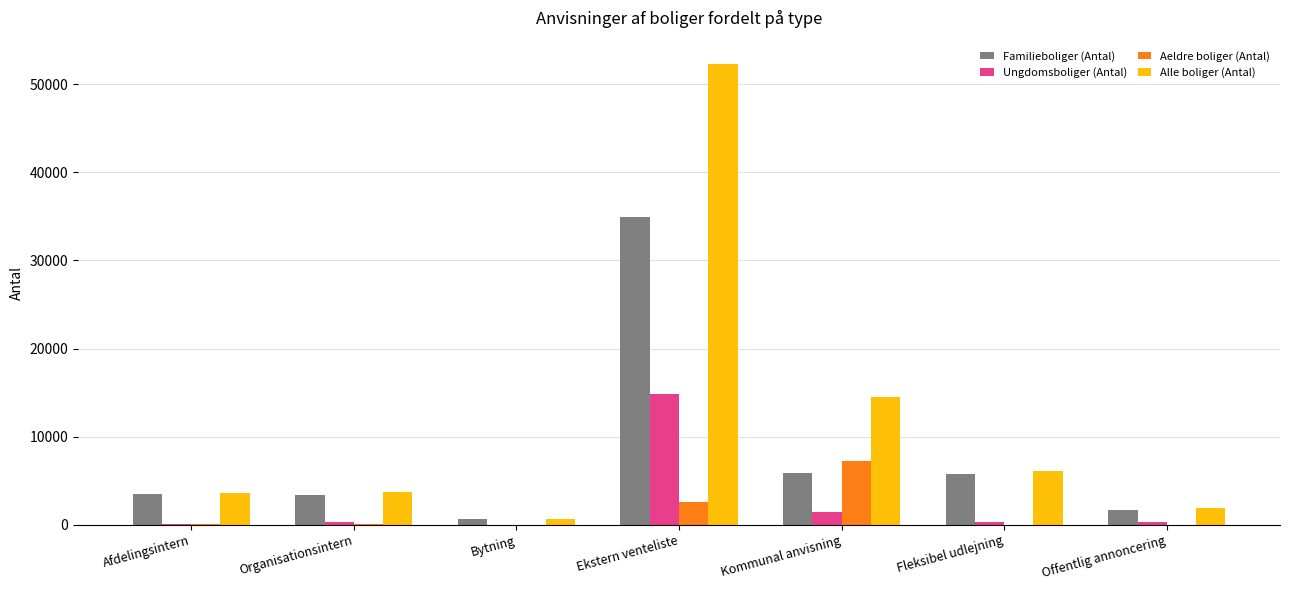

Does the chart contain stacked bars?

No